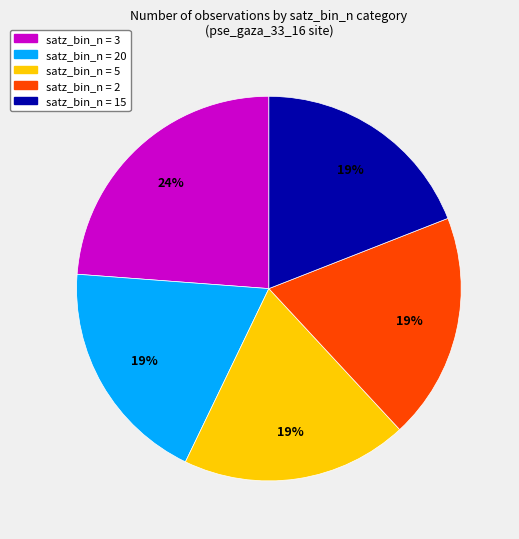

Is there any slice that represents more than half of the pie?

No